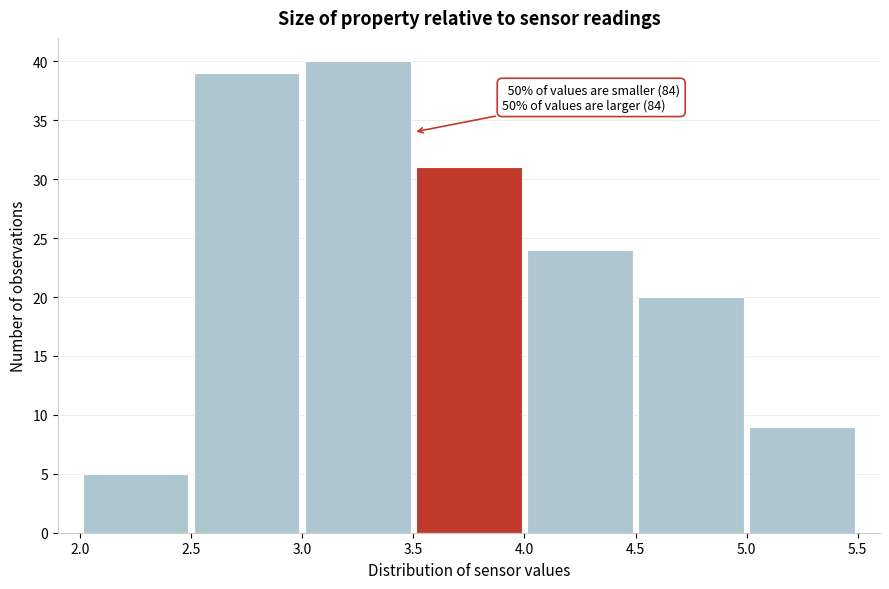

Over which range of the x-axis is the bar tallest?

3.0 to 3.5